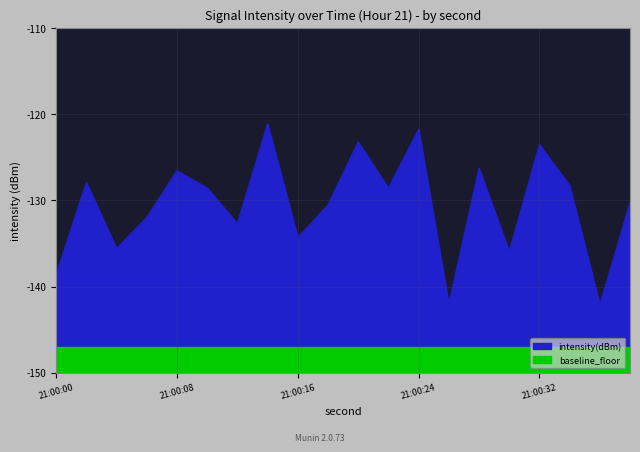

The value at 18 is -55.1. True or false?

False